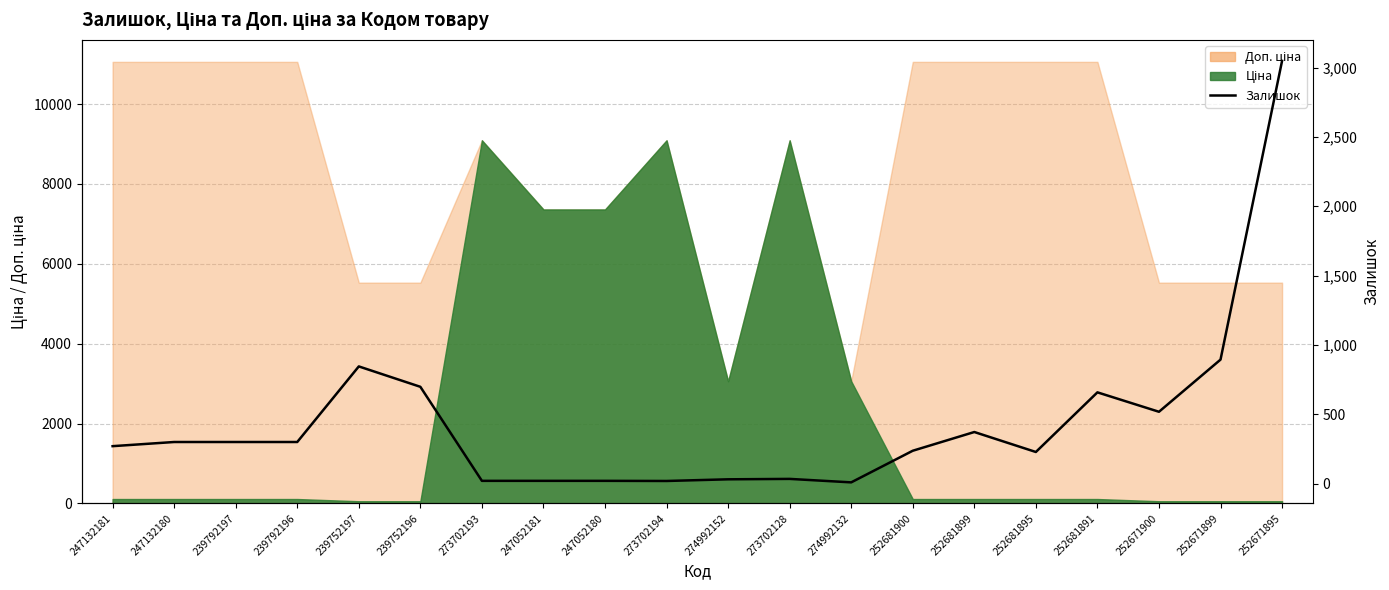

At which category does the data reach its first local peak?

239752197